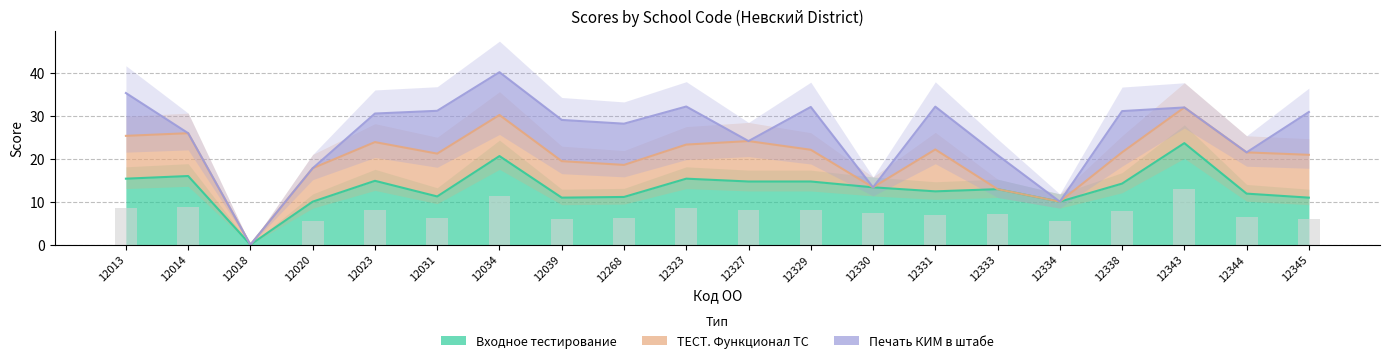

At which label is Входное тестирование closest to 11?

12039